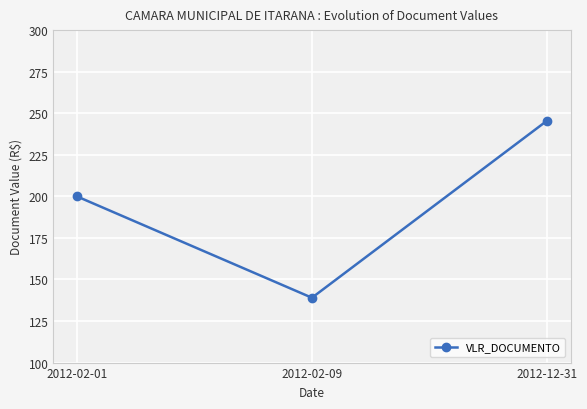

What position from the left is 2012-02-01?

1